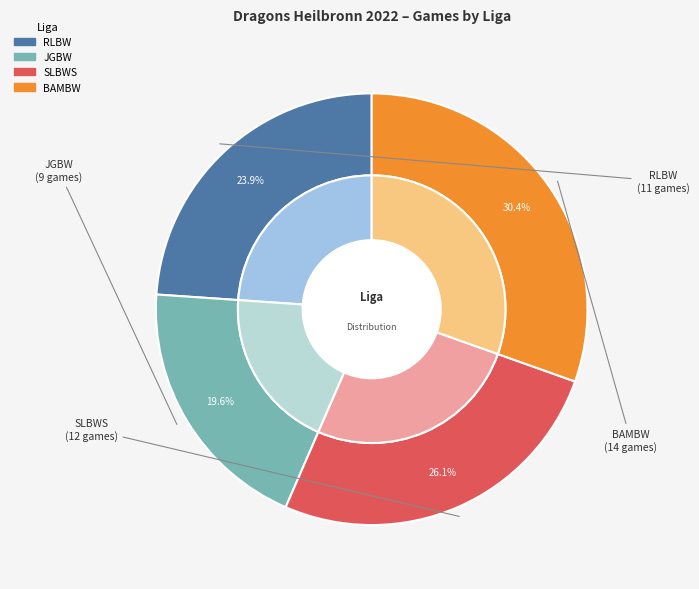

The SLBWS slice represents 20% of the pie. True or false?

False